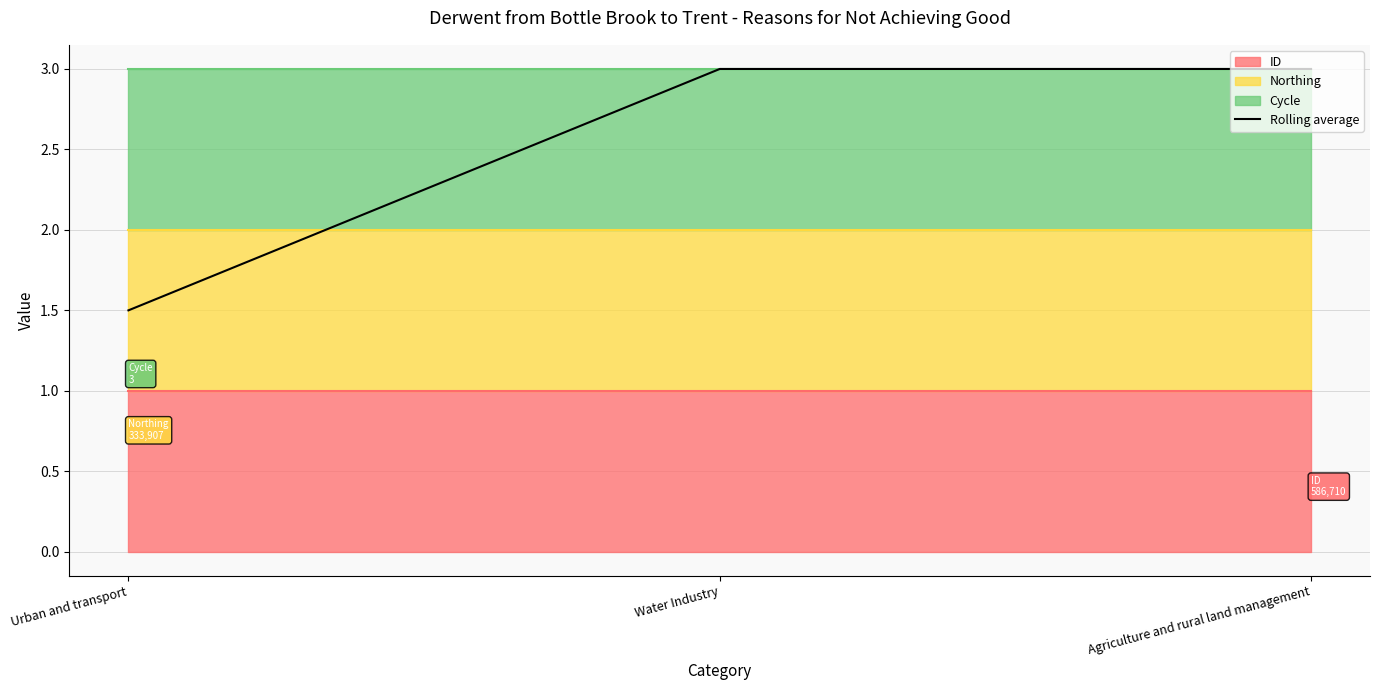

What is the average value?

2.5